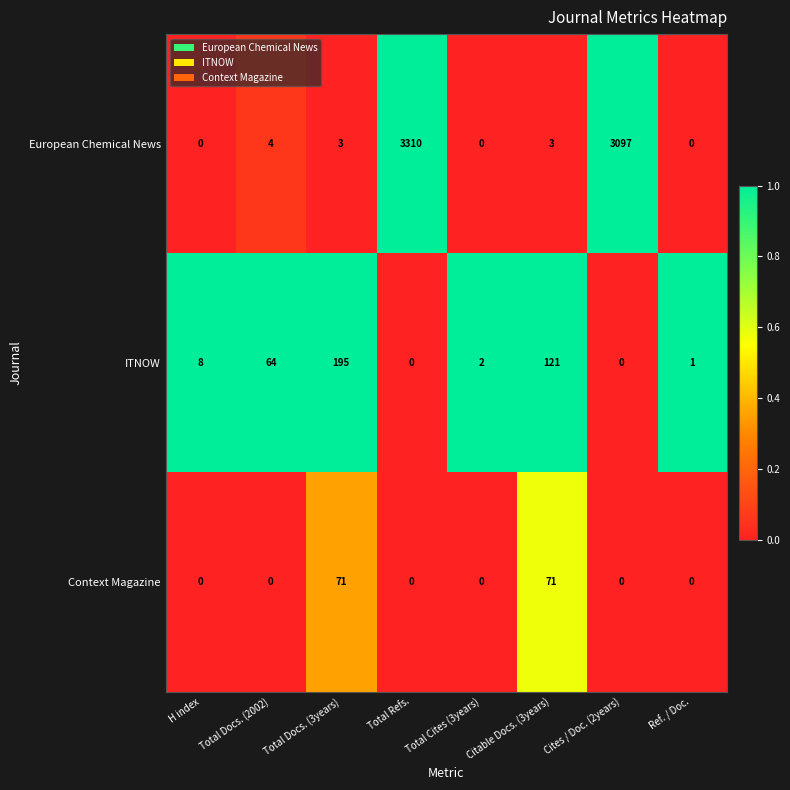

What is the difference between the Context Magazine values at Cites / Doc. (2years) and Total Docs. (3years)?

71